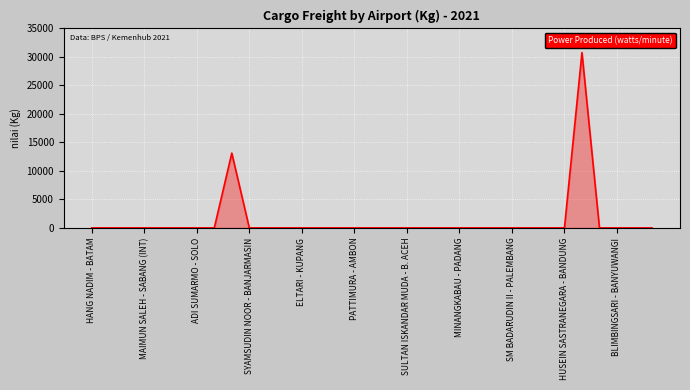

True or false: the data has more than 0 interior local peaks.

True